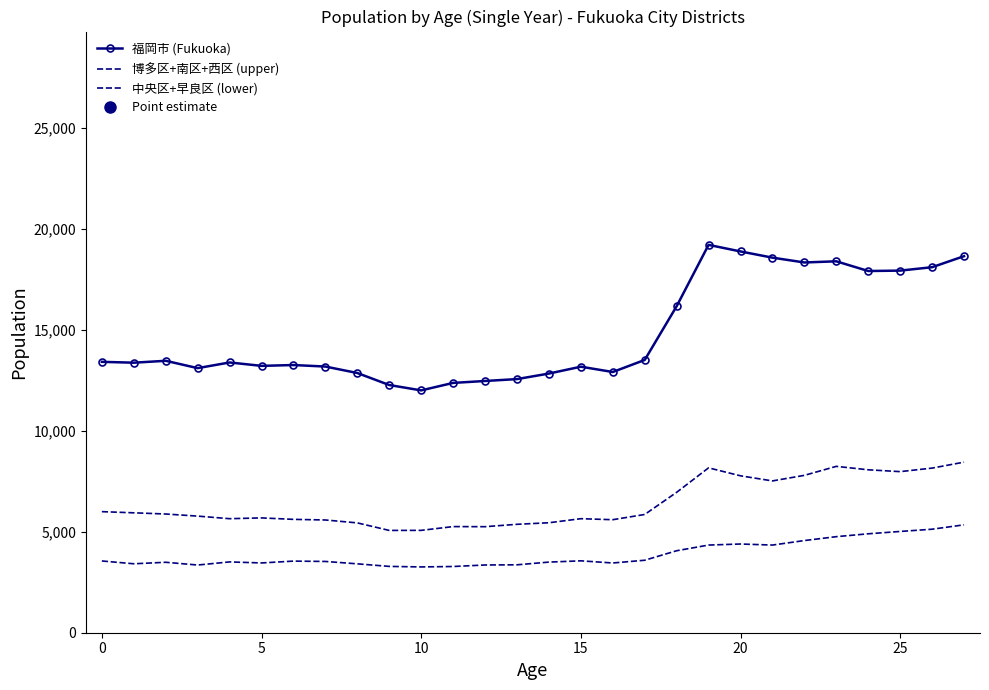

At which label is 中央区+早良区 (lower) closest to 4301?

19